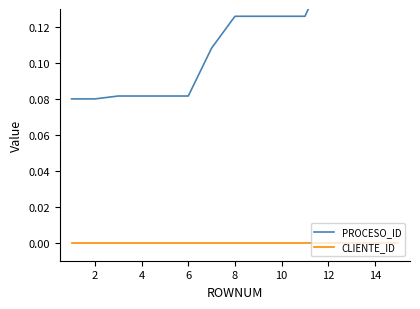

Rank the series by their maximum value, from lowest to highest.

CLIENTE_ID, PROCESO_ID